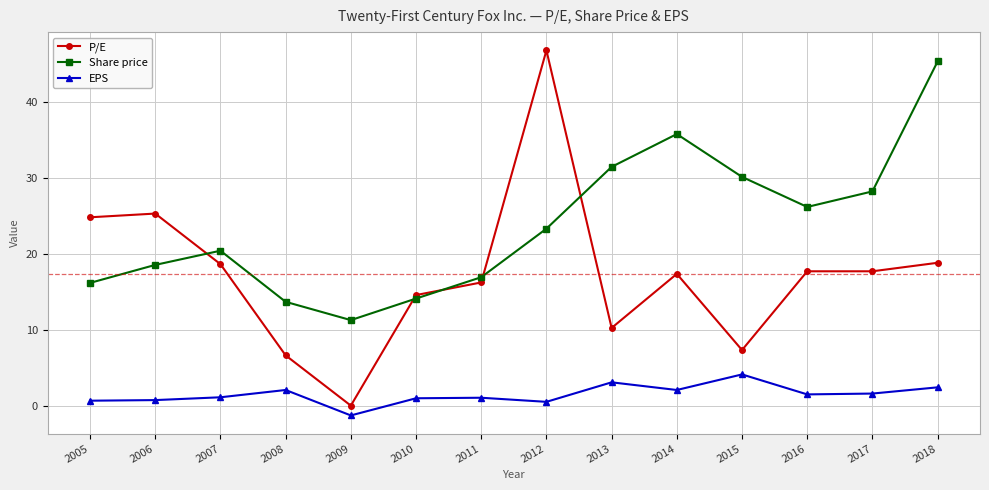

What is the difference between the second highest and second lowest values in the EPS series?

2.6